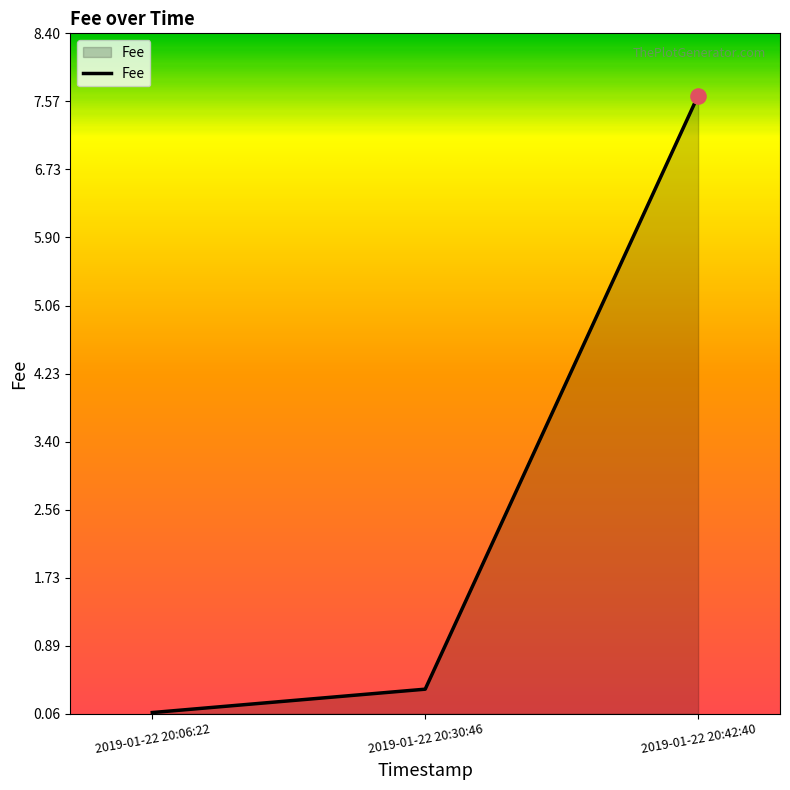

Between 2019-01-22 20:30:46 and 2019-01-22 20:42:40, which is larger?

2019-01-22 20:42:40